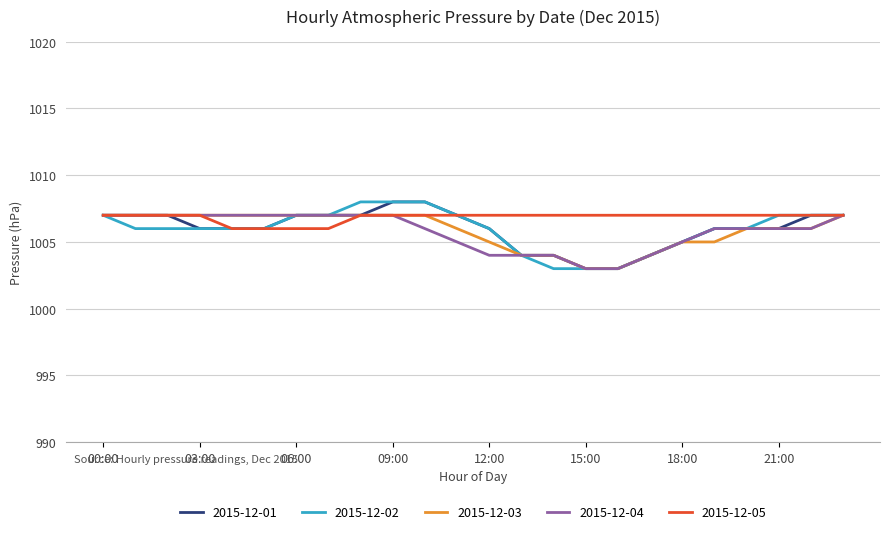

What is the smallest value displayed?

1003